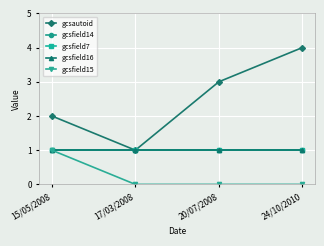

What value does the gcsfield7 series have at 24/10/2010?

1